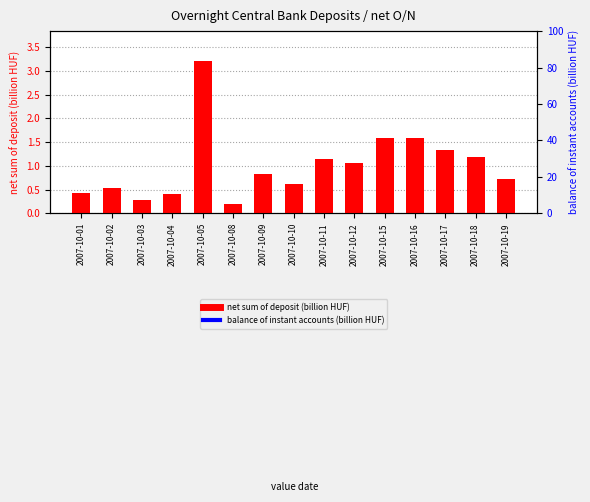

How many series are shown in this chart?

2